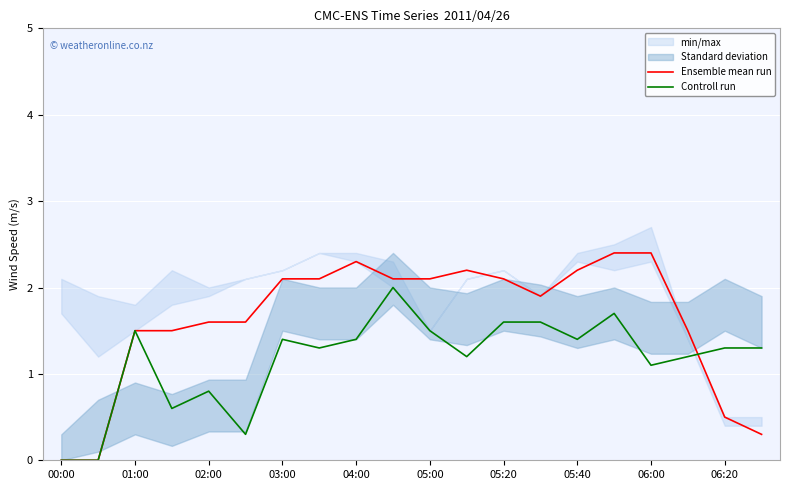

The value of Ensemble mean run at 15 is 2.4. True or false?

True